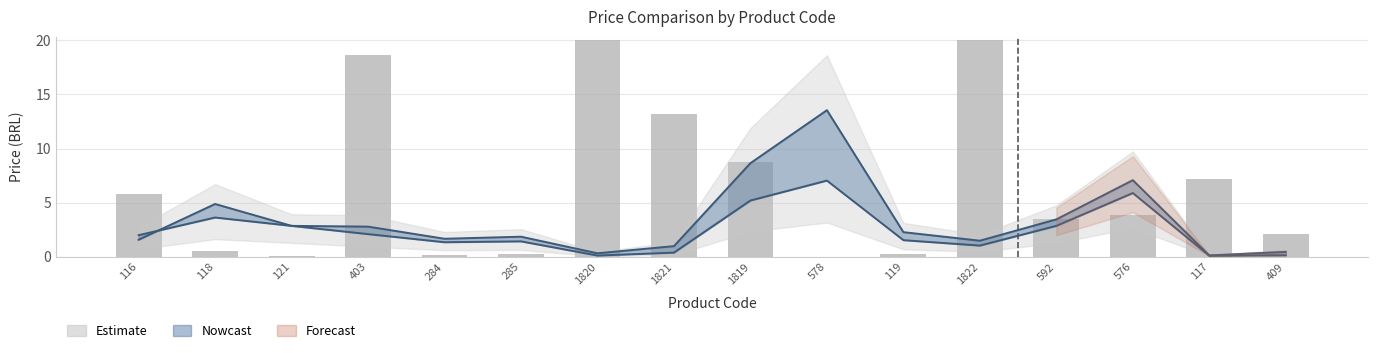

What is the difference between the maximum and second lowest values?

20.0